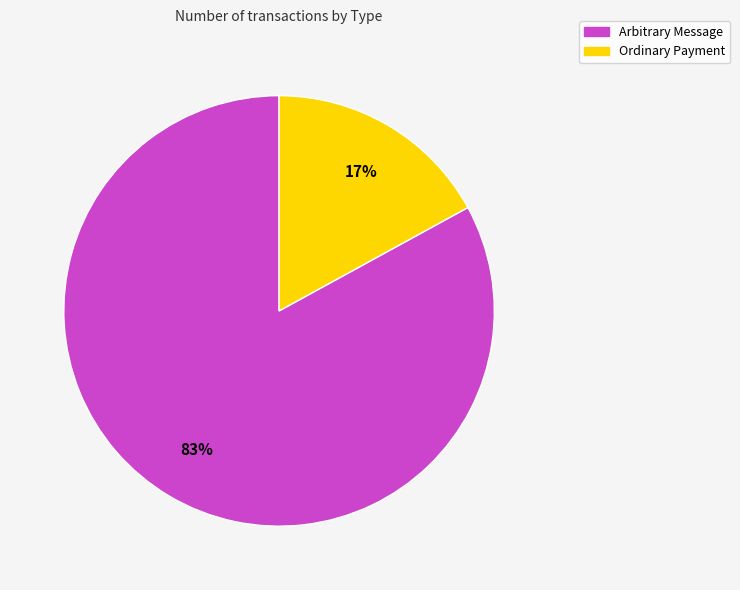

To the nearest percent, what is the average slice percentage?

50%